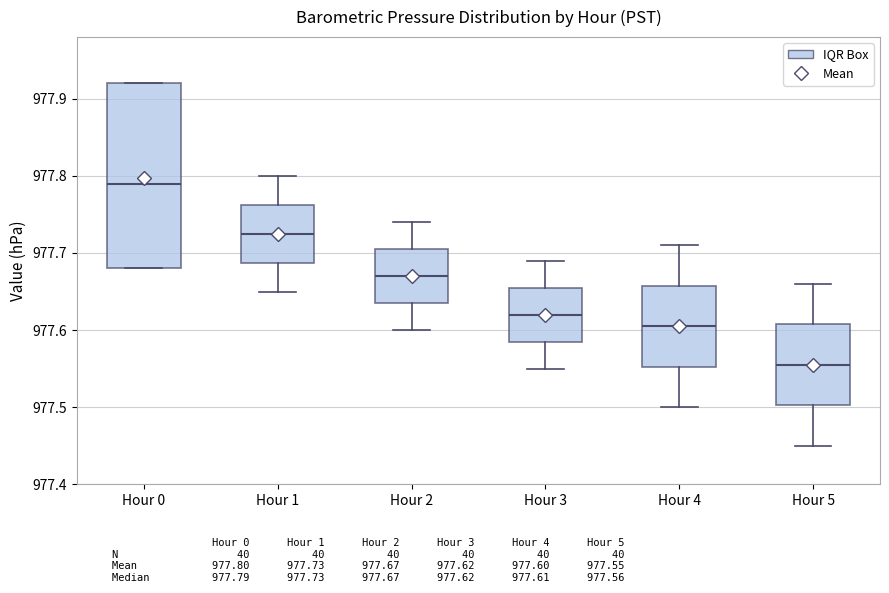

Comparing the boxes themselves (not the whiskers), which one is the tallest?

Hour 0